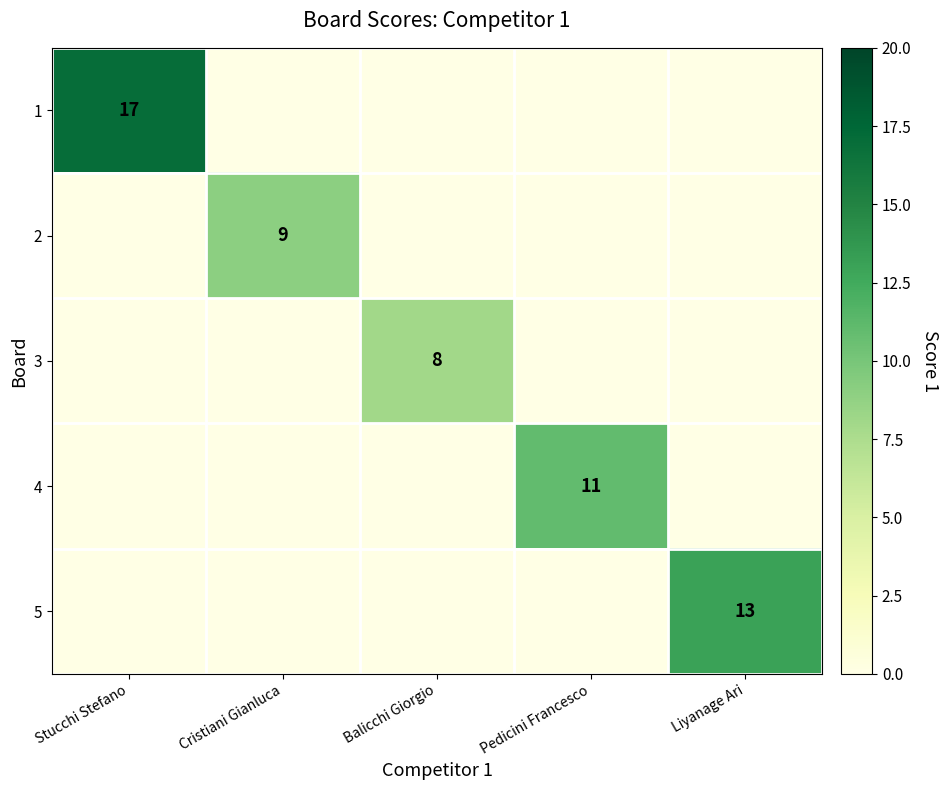

The 5 series shows 8 at Liyanage Ari. True or false?

False